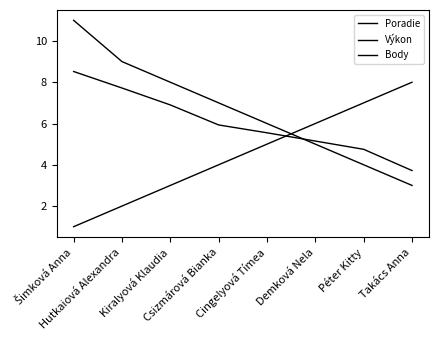

Is this an area chart (filled region under the line)?

No